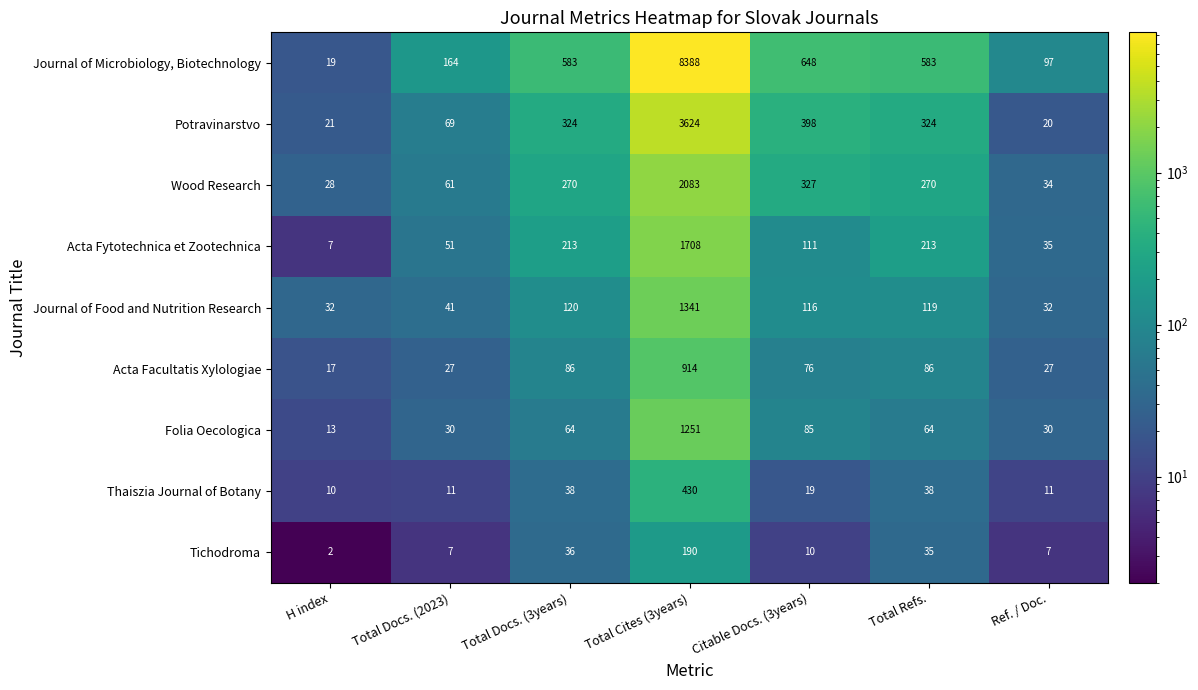

Count the number of data series in this chart.

9